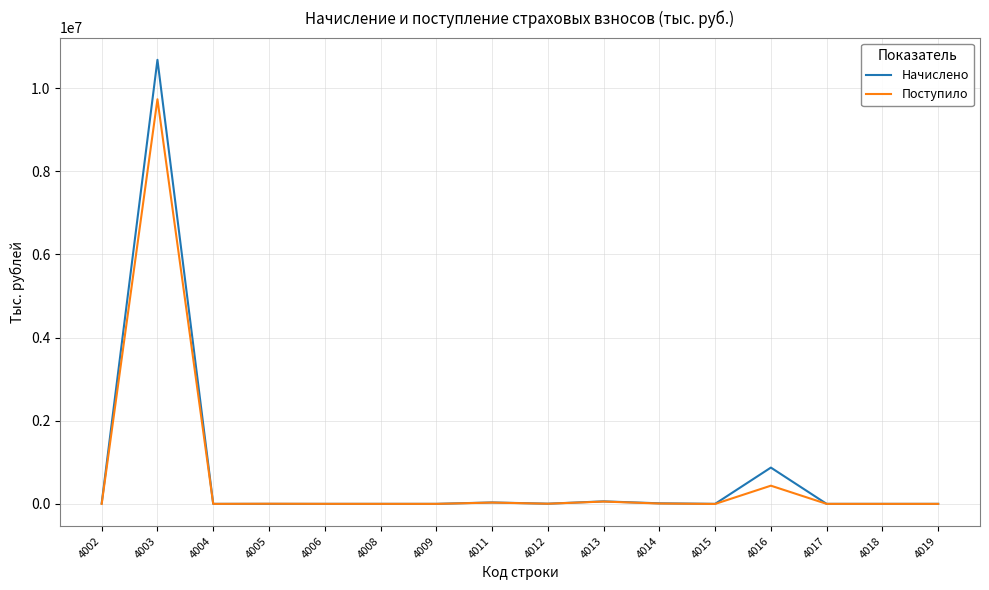

The value of Начислено at 4013 is 60500. True or false?

True